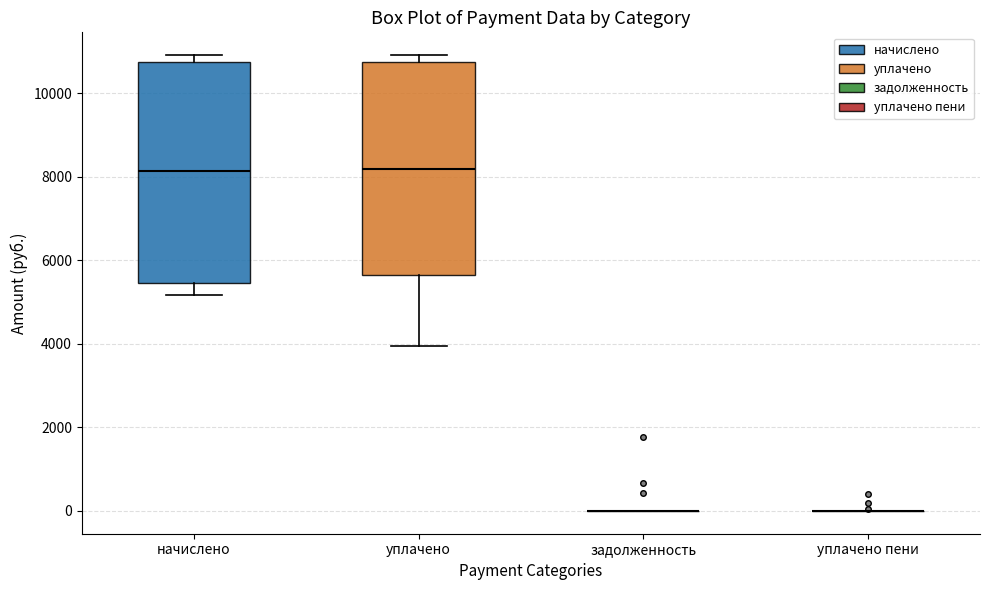

Reading left to right, read every box against the y-axis: the position of its median line, the range the box covers, and the ends of its whiskers. The values are not printed on the chart, so give them approximately, as read against the axis.

начислено: median 8200, box 5400 to 10800, whiskers 5200 to 11000
уплачено: median 8200, box 5600 to 10800, whiskers 4000 to 11000
задолженность: box collapsed to a line at 0, whiskers 0 to 0
уплачено пени: box collapsed to a line at 0, whiskers 0 to 0